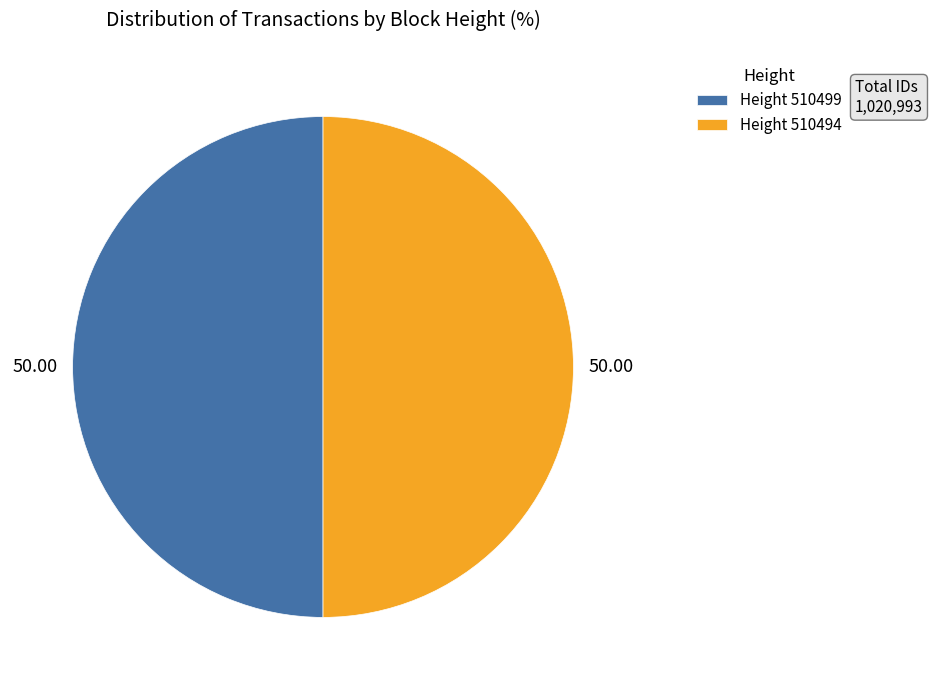

Is the sum of Height 510499 and Height 510494 greater than half?

Yes